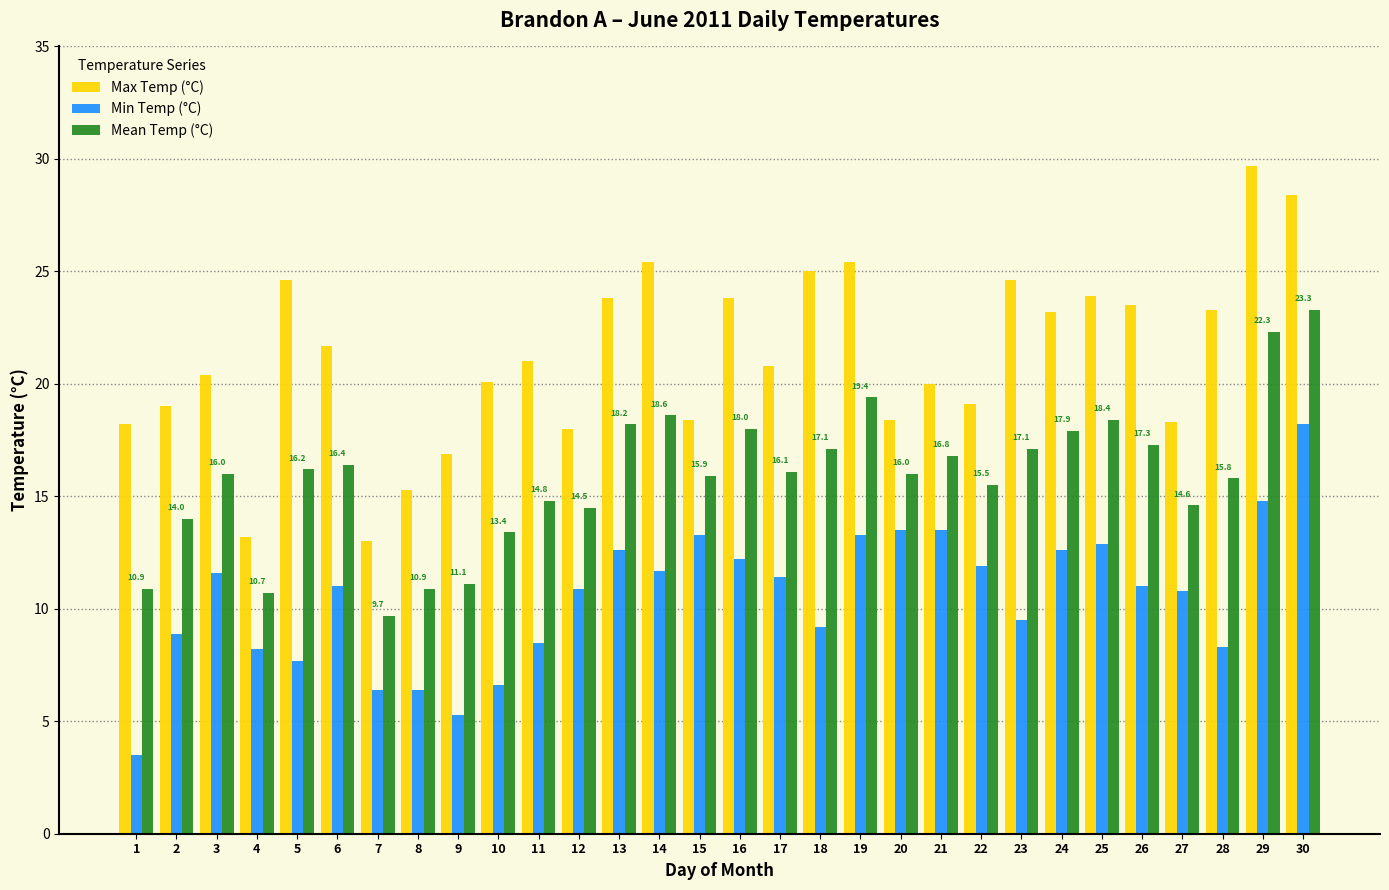

What is the minimum value shown in the chart?

3.5